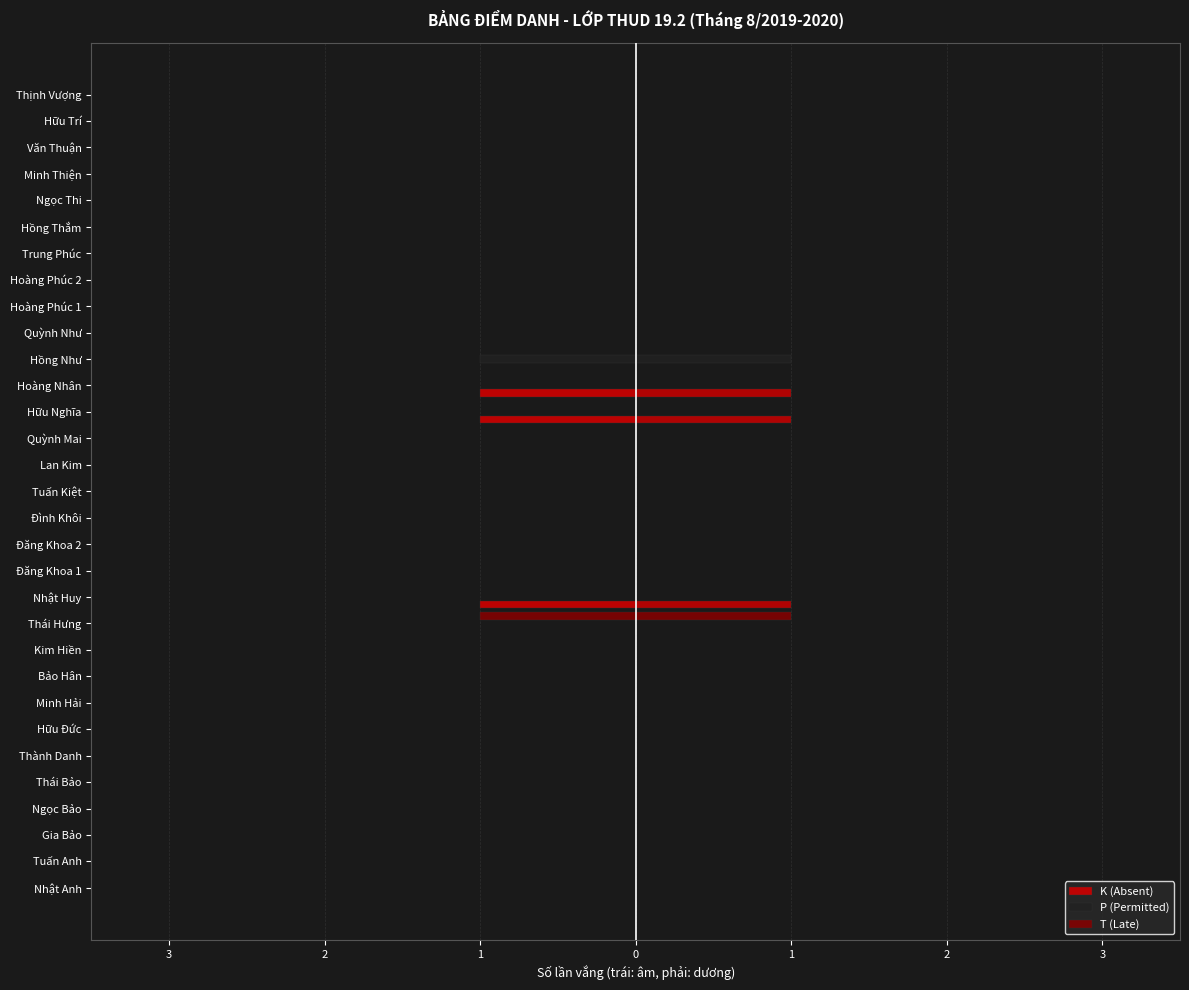

List the series in order of their peak value, lowest first.

K (Absent), P (Permitted), T (Late)